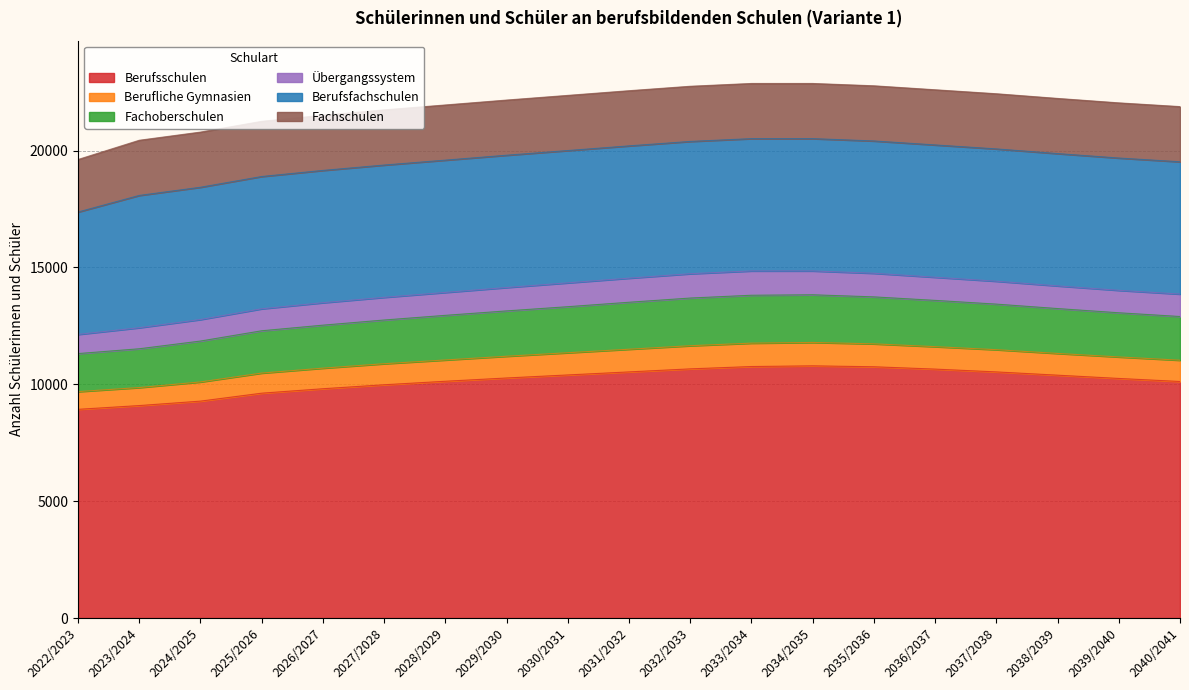

What is the minimum value for Berufsschulen?

8929